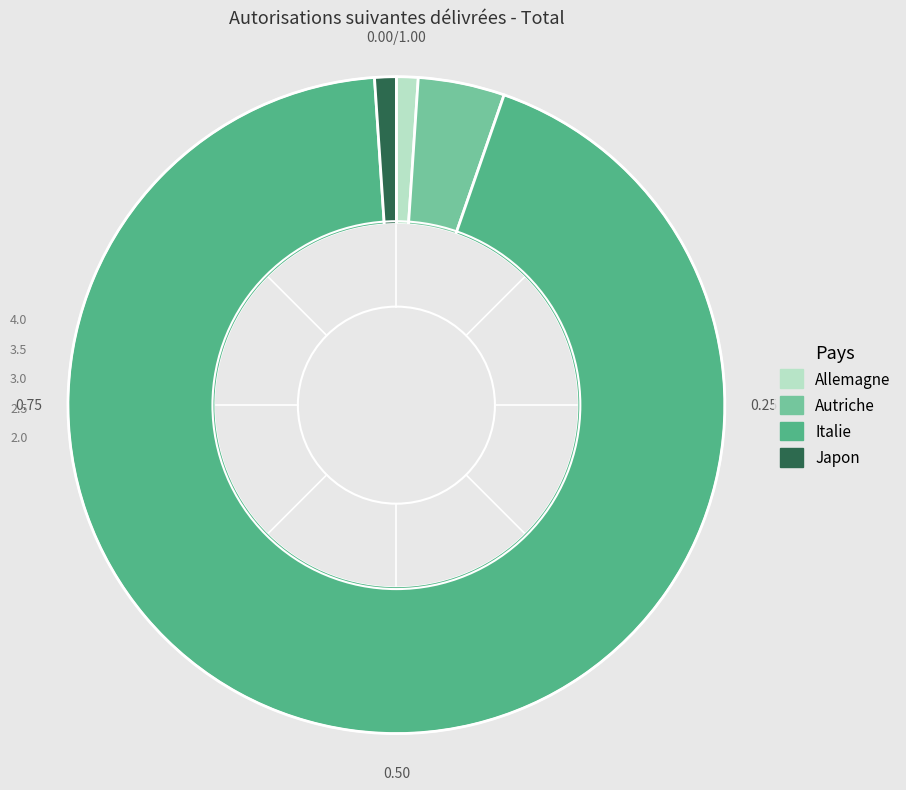

Does Italie account for over 50% of the chart?

Yes